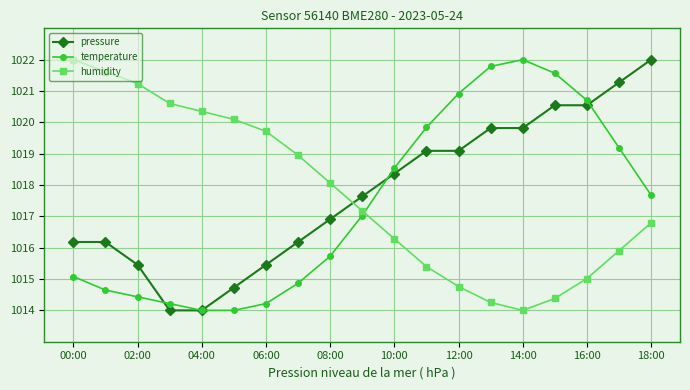

What is the value of the humidity point at the 9th from the left?

1018.1